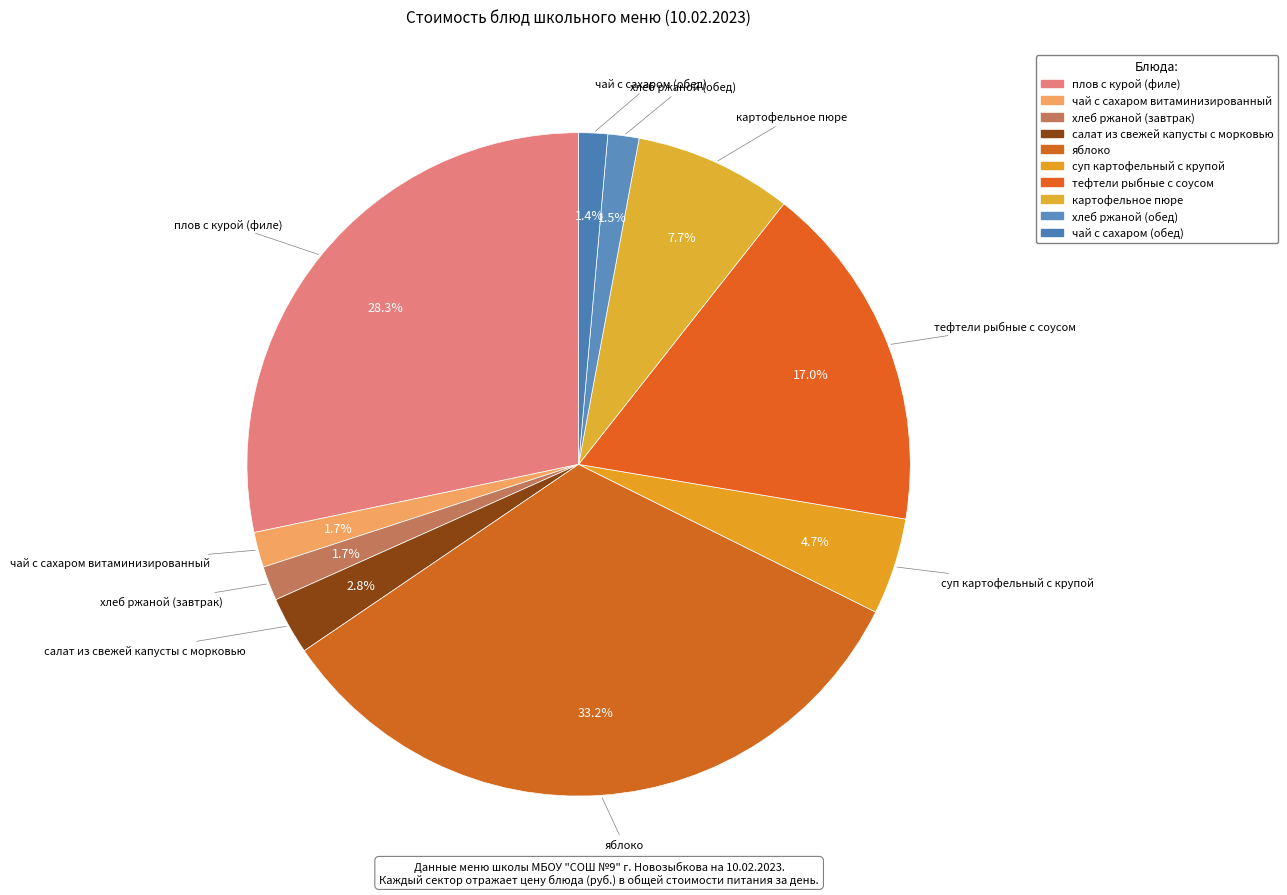

How many segments does this pie chart have?

10